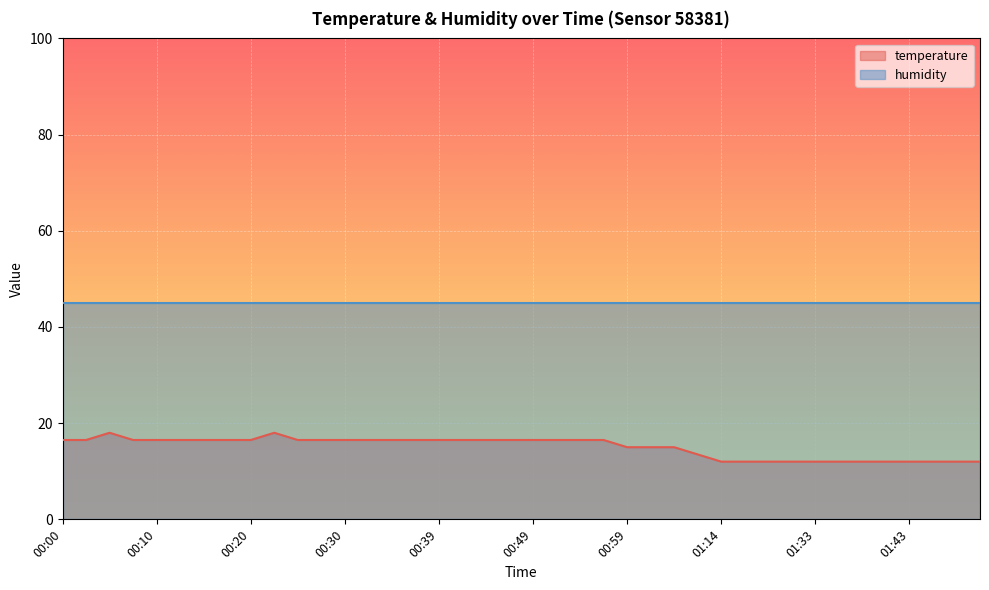

What is the difference between the values at 00:59 and 00:32?

1.5